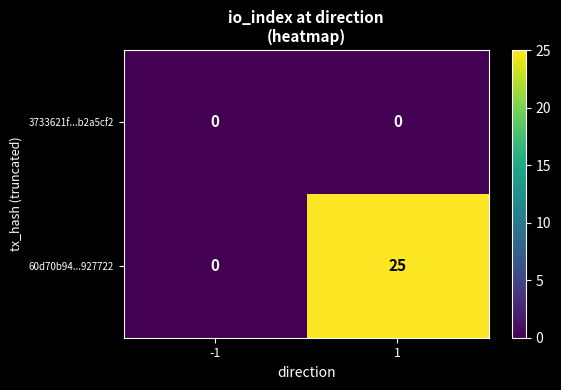

Rank the series by their average value, from highest to lowest.

60d70b94...927722, 3733621f...b2a5cf2